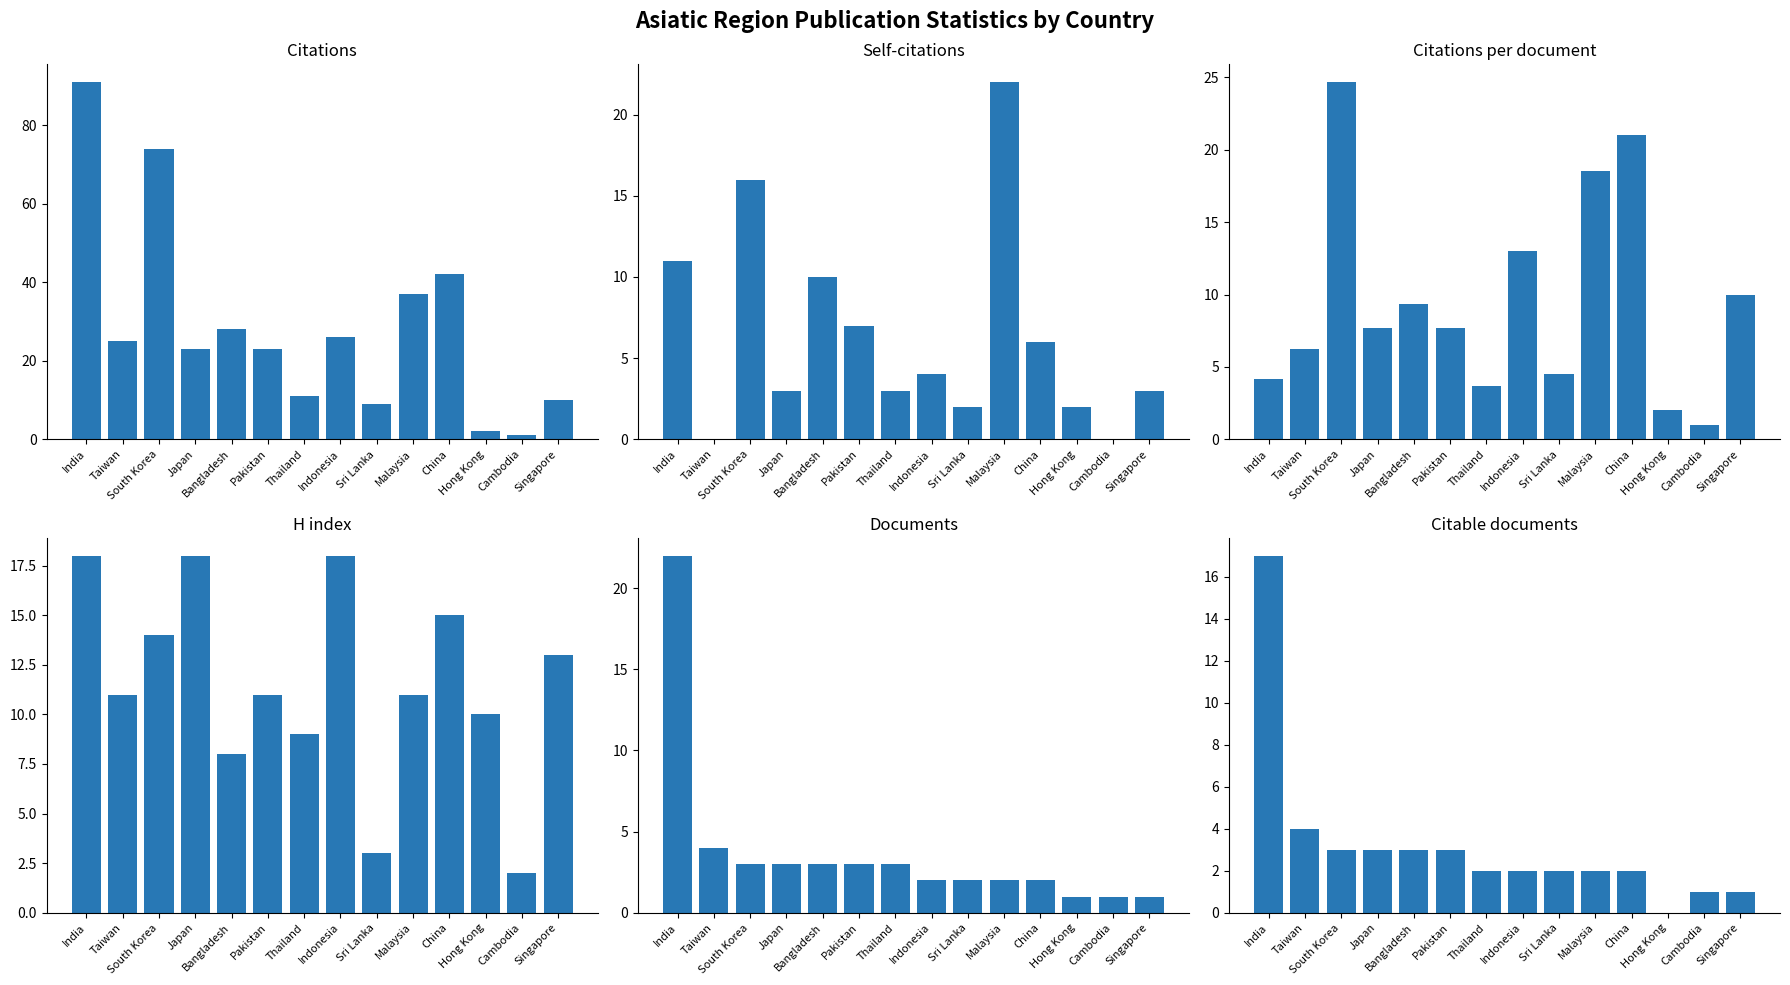

At which category is the sum across all series the highest?

India